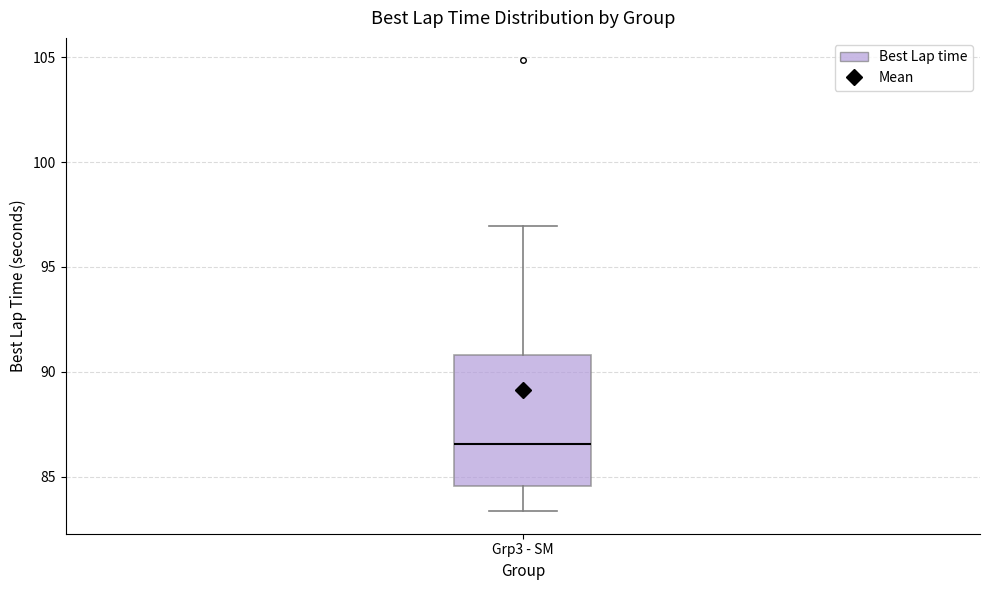

Where does the upper whisker of the box for Grp3 - SM end on the y-axis? The values are not printed on the chart, so give them approximately, as read against the axis.

97.0